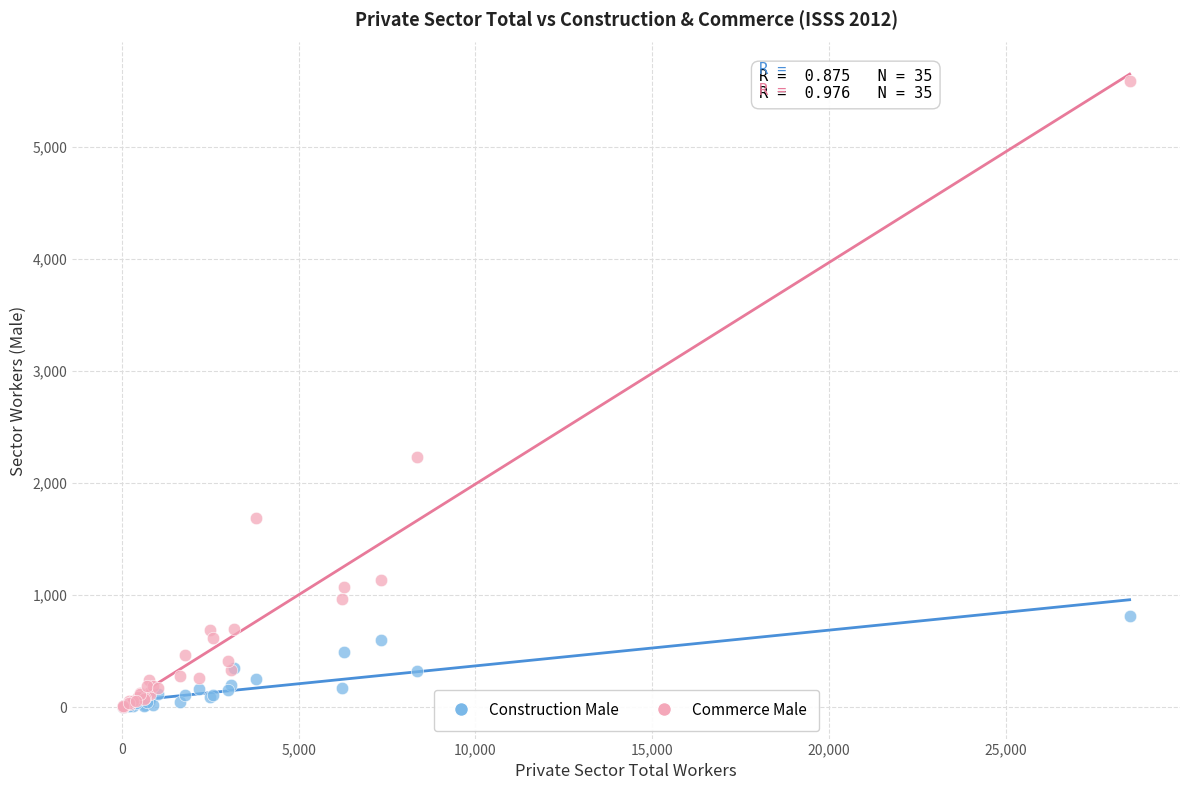

In the Commerce Male series, what Y value is closest to 2794?

2231